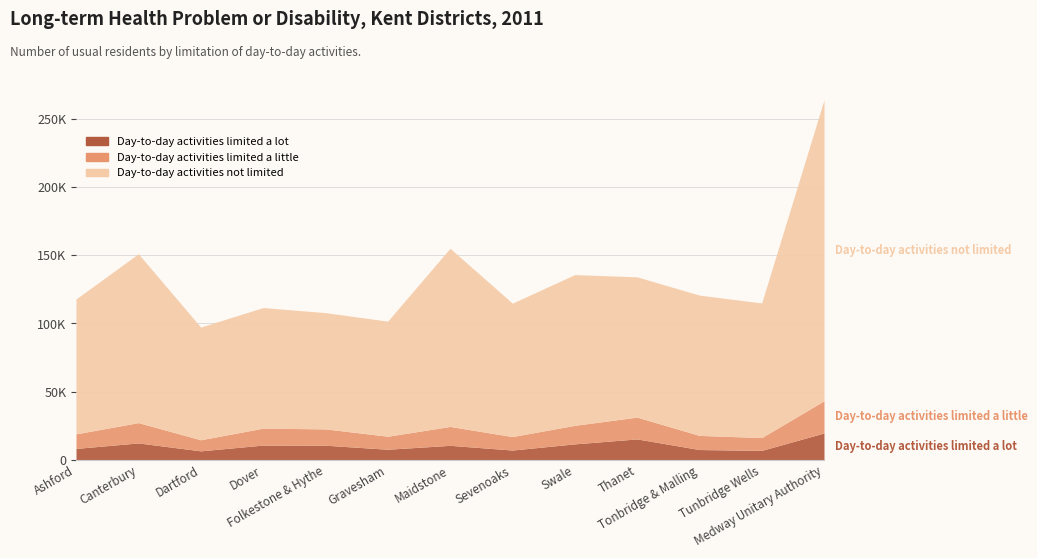

Does the chart have visible grid lines?

Yes